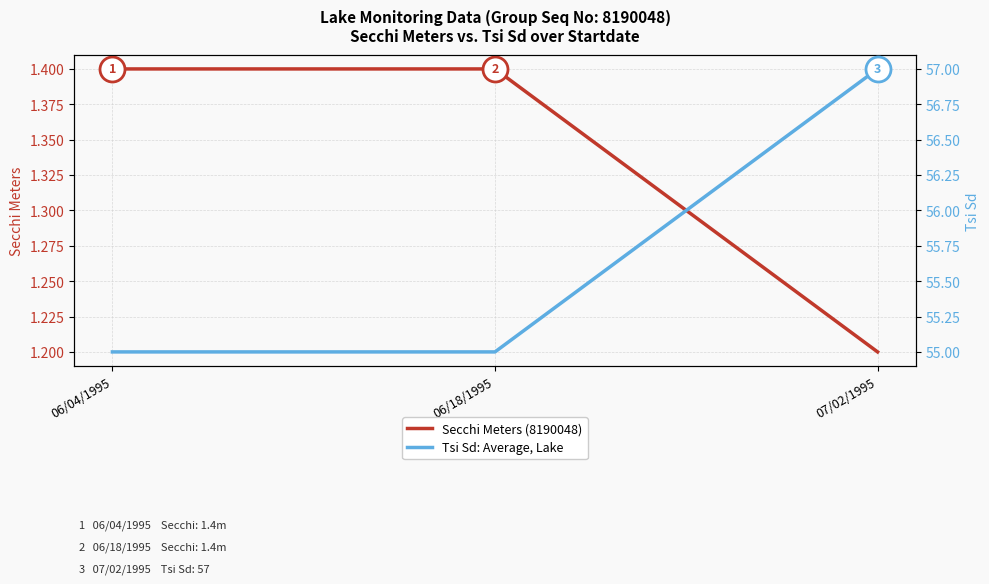

Rank the series by their average value, from highest to lowest.

Tsi Sd: Average, Lake, Secchi Meters (8190048)